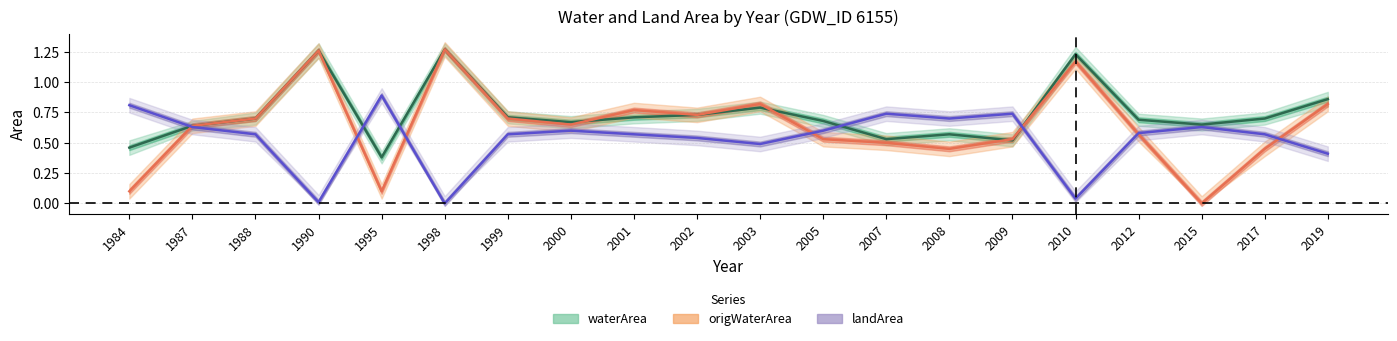

The value of landArea at 1995 is 0.6. True or false?

False